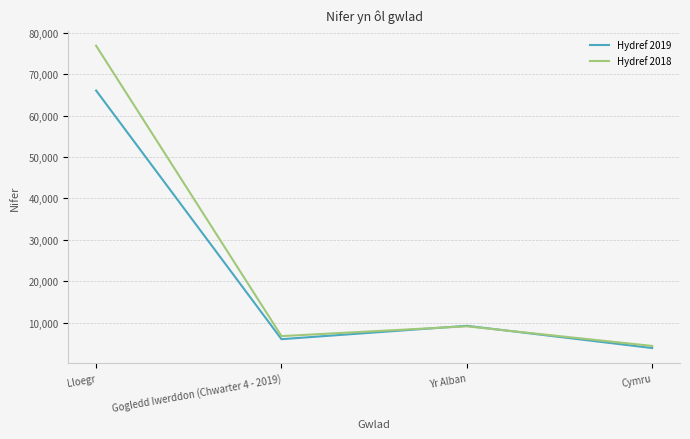

At which category is the sum across all series the highest?

Lloegr